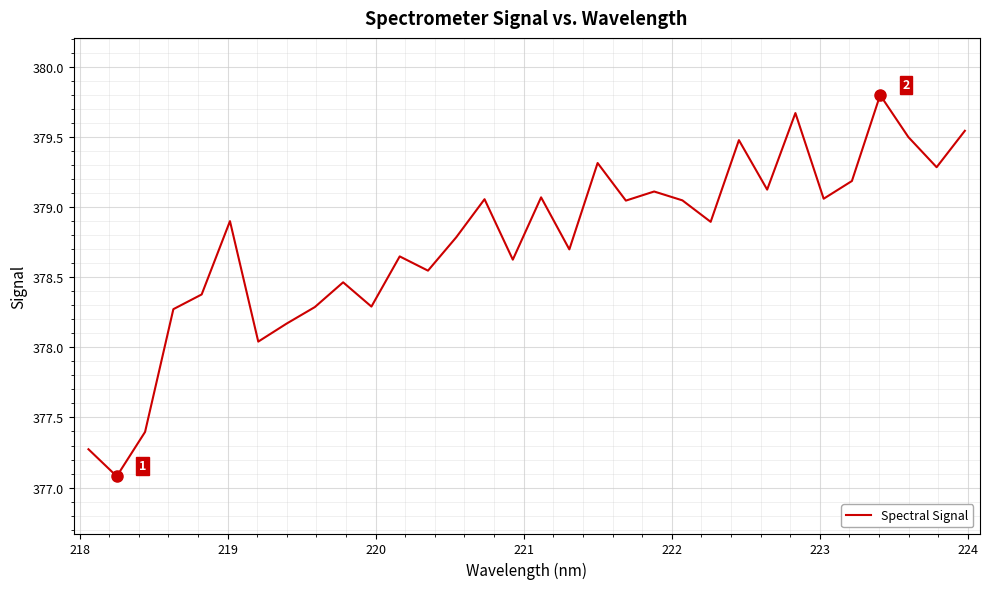

What is the minimum value shown in the chart?

377.1